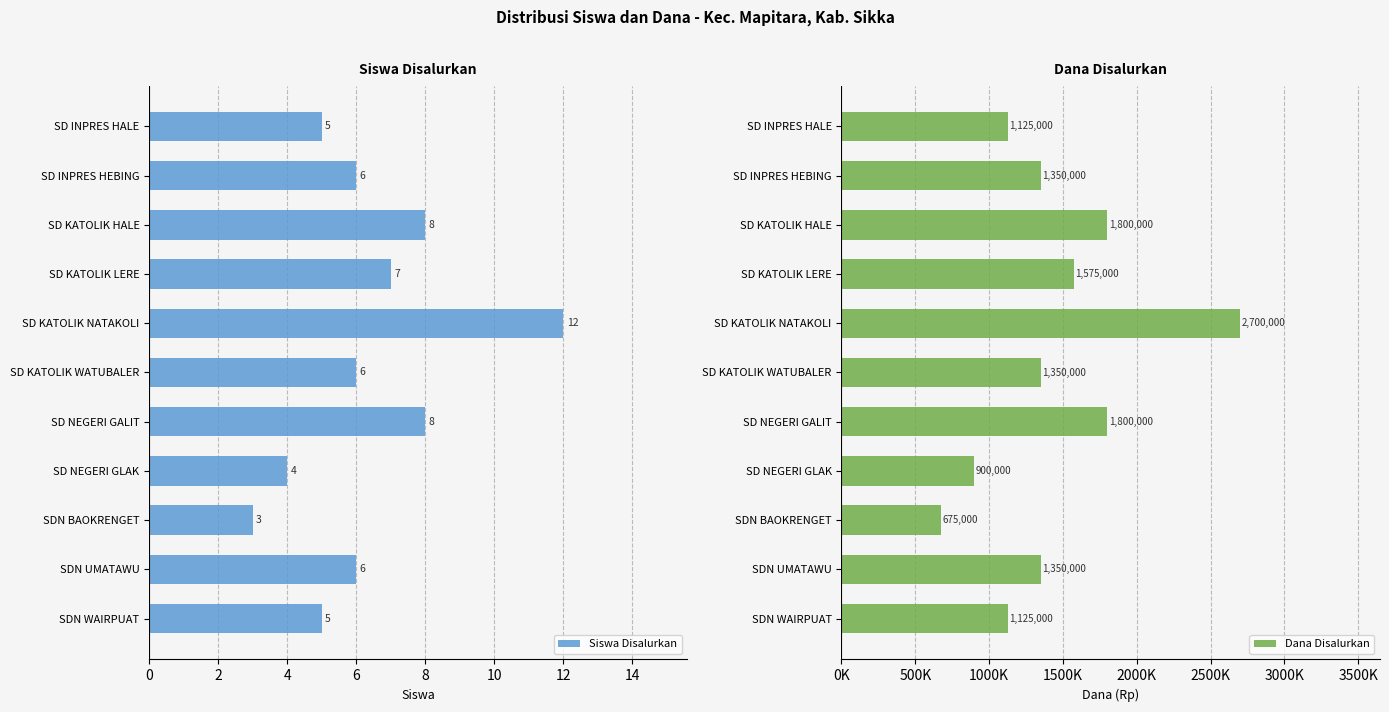

At which label does Dana Disalurkan reach its peak?

SD KATOLIK NATAKOLI